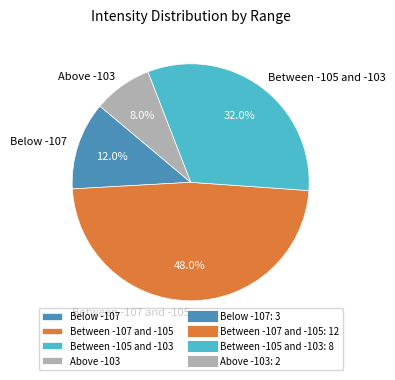

Which category has the biggest portion of the pie?

Between -107 and -105